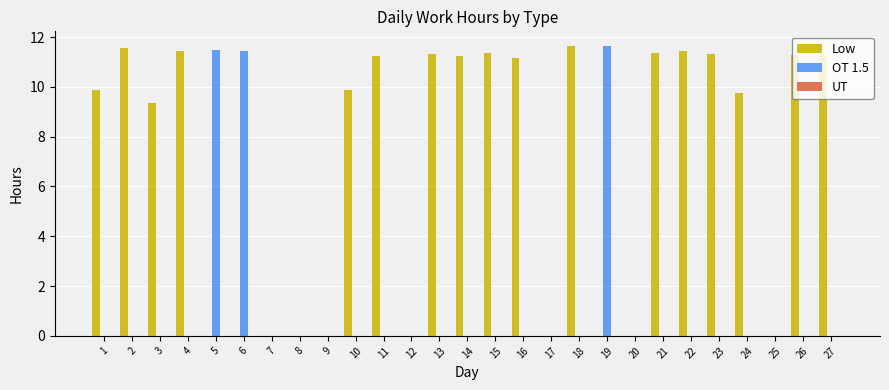

At which label is Low closest to 5?

3